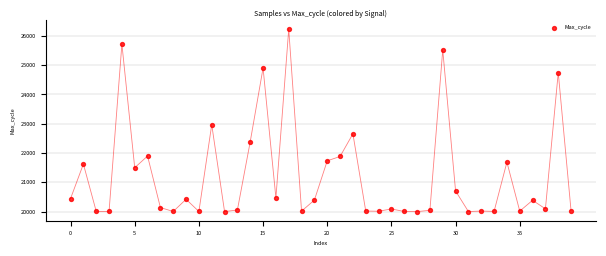

What is the range of Y values (max minus min)?

6225